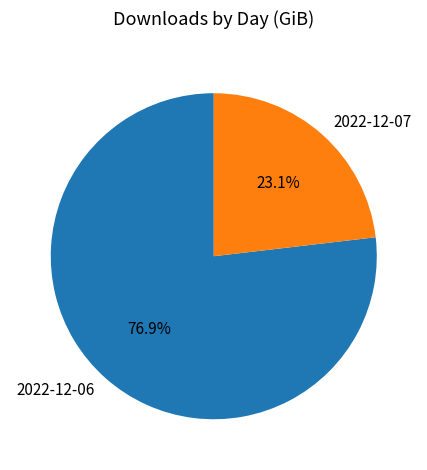

To the nearest percent, what is the average slice percentage?

50%